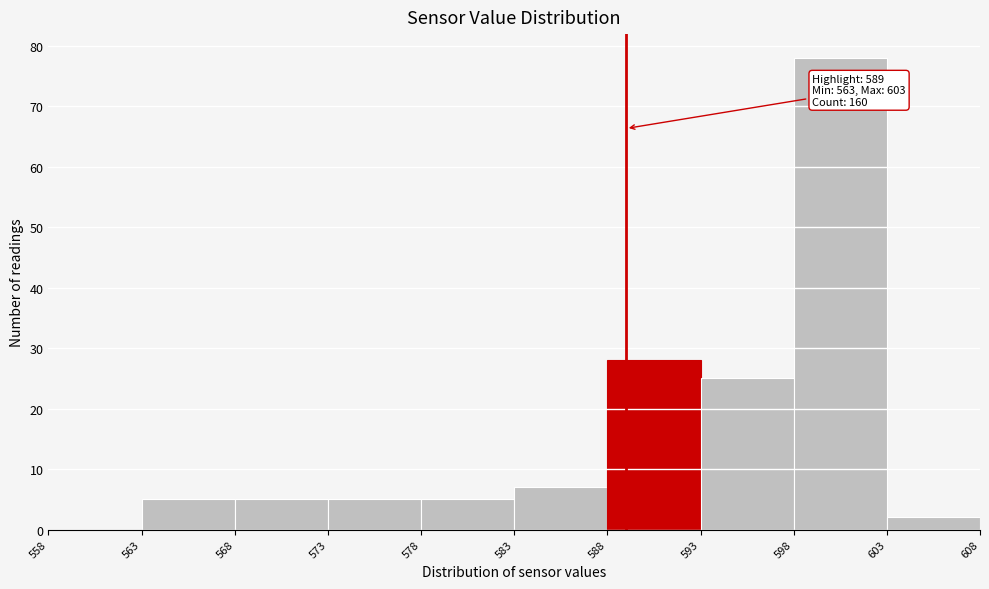

Over which range of the x-axis is the bar tallest?

598 to 603